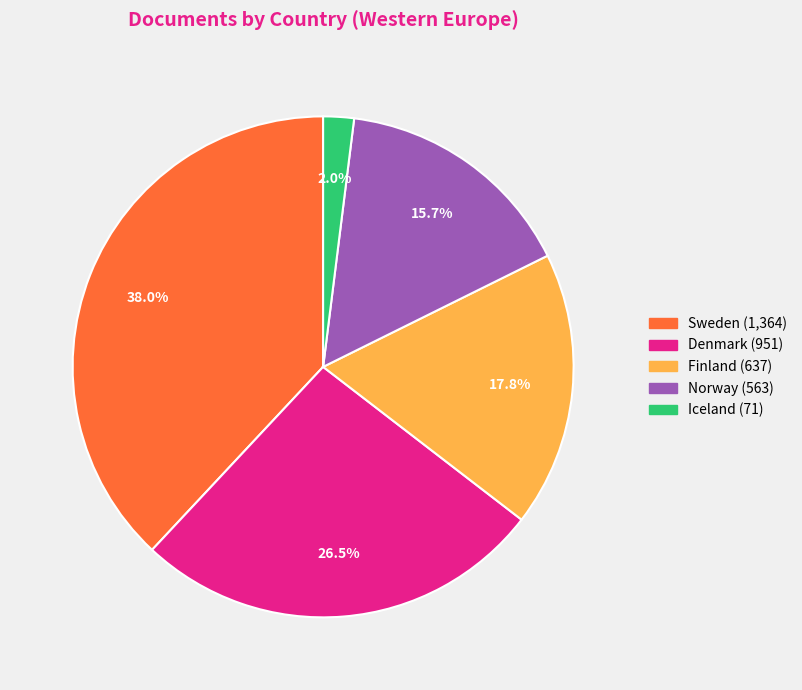

What percentage is the Sweden slice, to the nearest percent?

38%